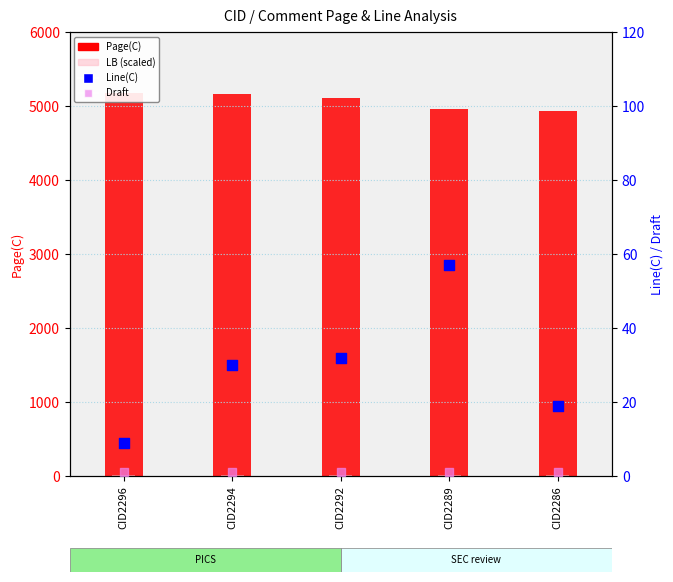

Is the value of LB (scaled) at CID2292 greater than the value of Draft at CID2296?

Yes